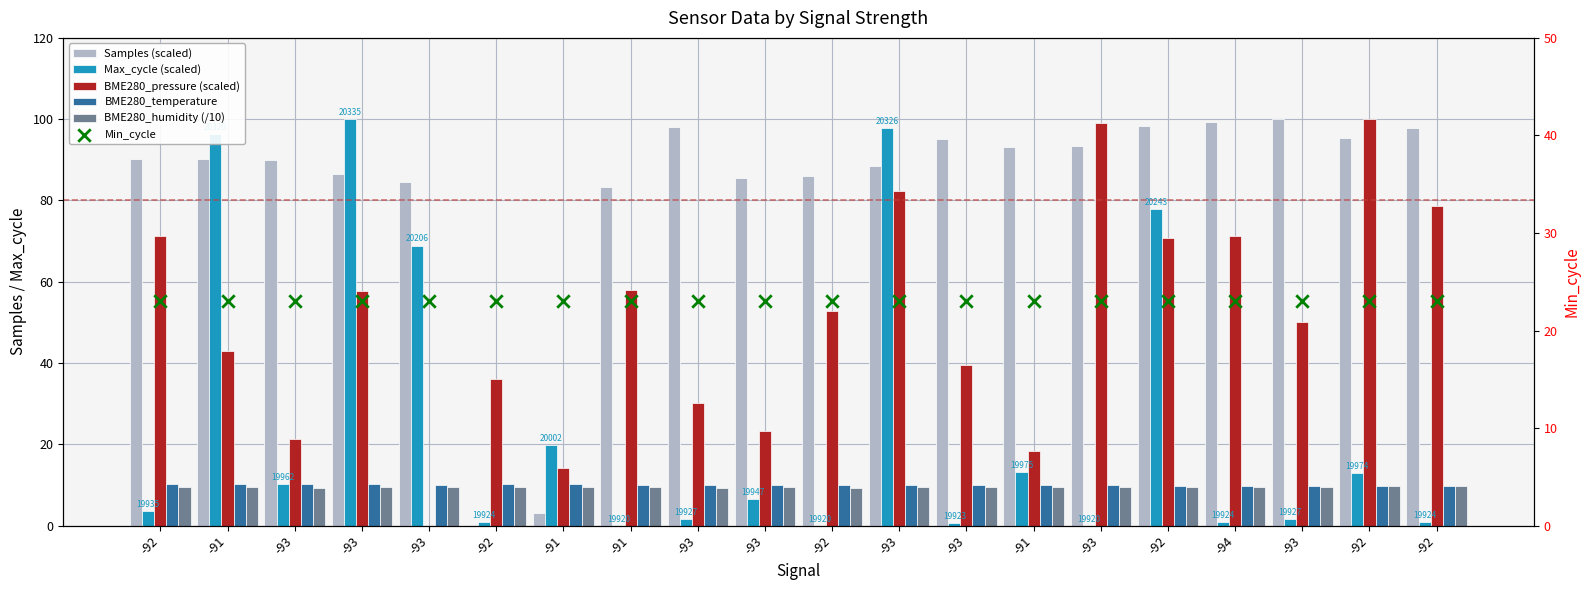

Which series has the widest spread of Y values?

Samples (scaled)